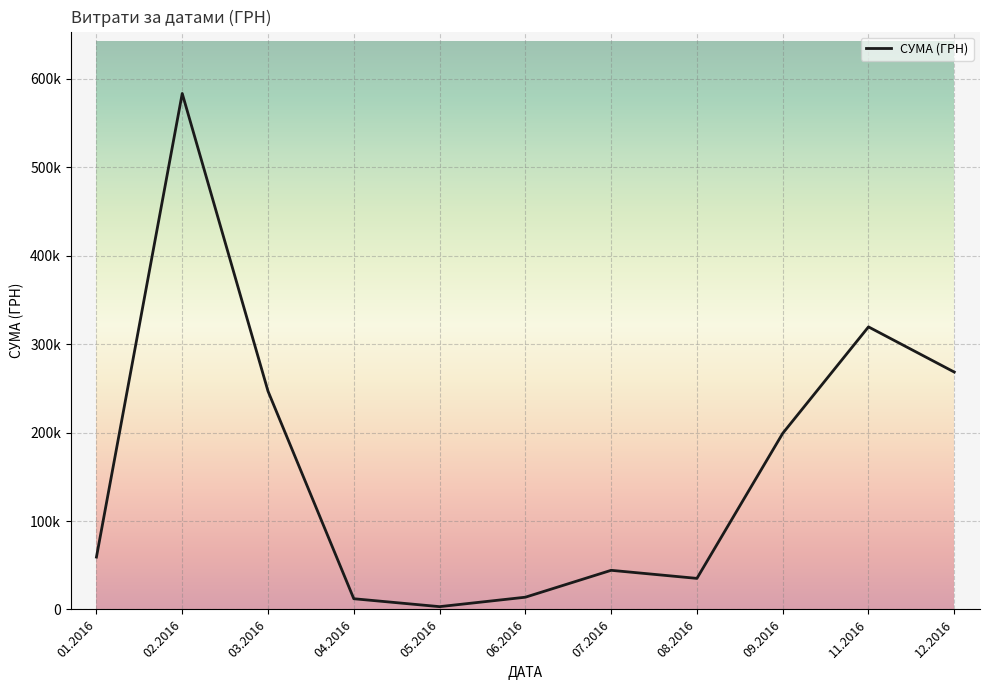

Rank the categories by value from highest to lowest.

02.2016, 11.2016, 12.2016, 03.2016, 09.2016, 01.2016, 07.2016, 08.2016, 06.2016, 04.2016, 05.2016